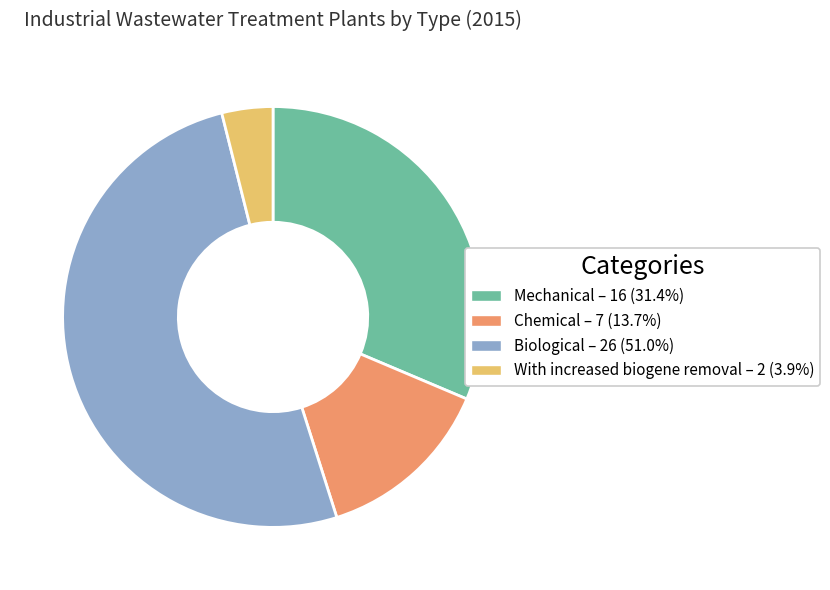

Count the number of slices in the pie.

4